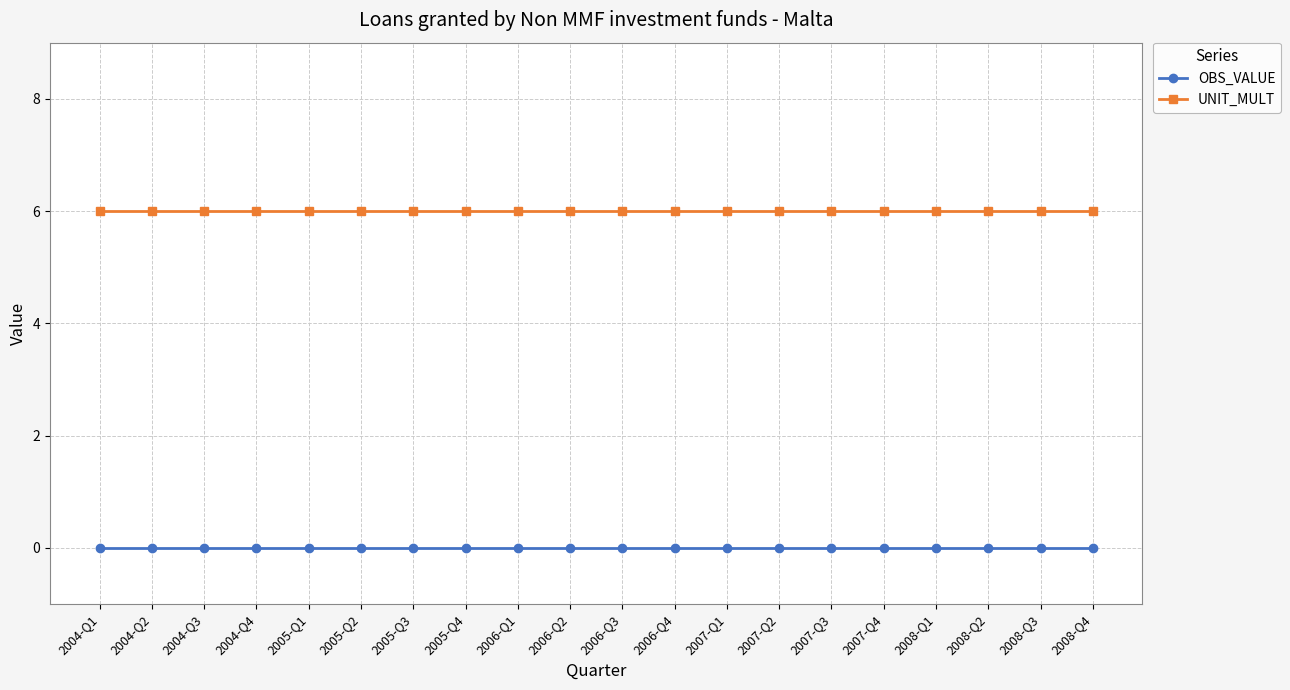

True or false: UNIT_MULT and OBS_VALUE cross at least once.

False